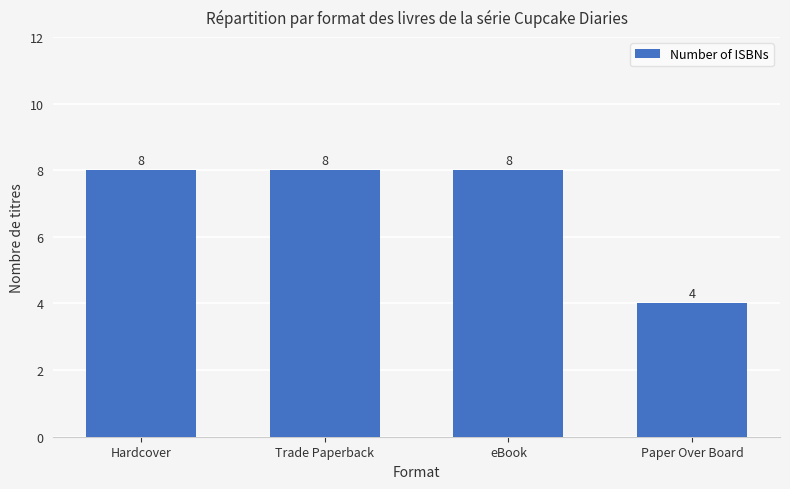

What is the ratio of the value at Trade Paperback to the value at eBook?

1.0